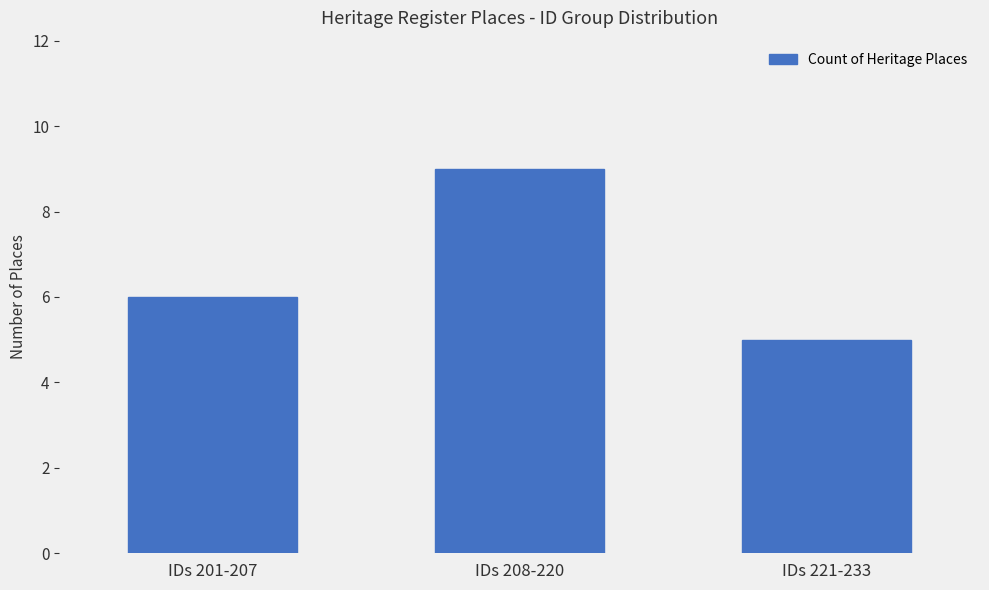

How many values are below 6?

1